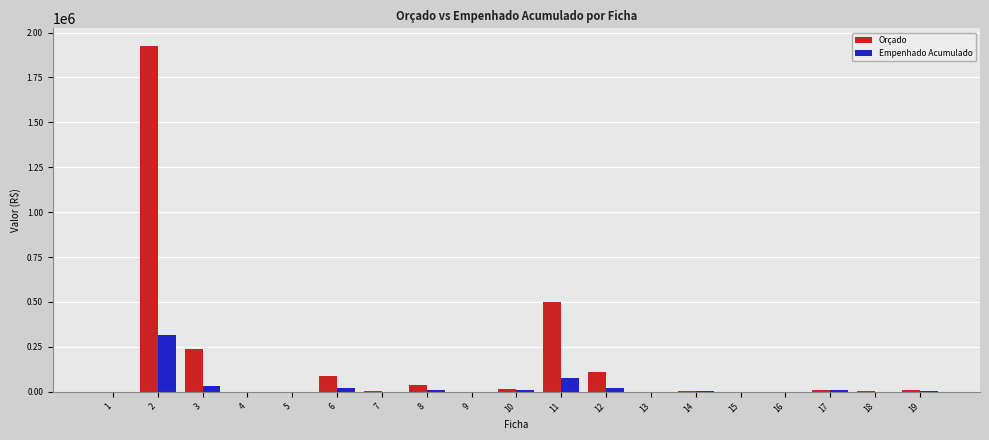

Is it true that Orçado equals 37000.0 at 8?

True